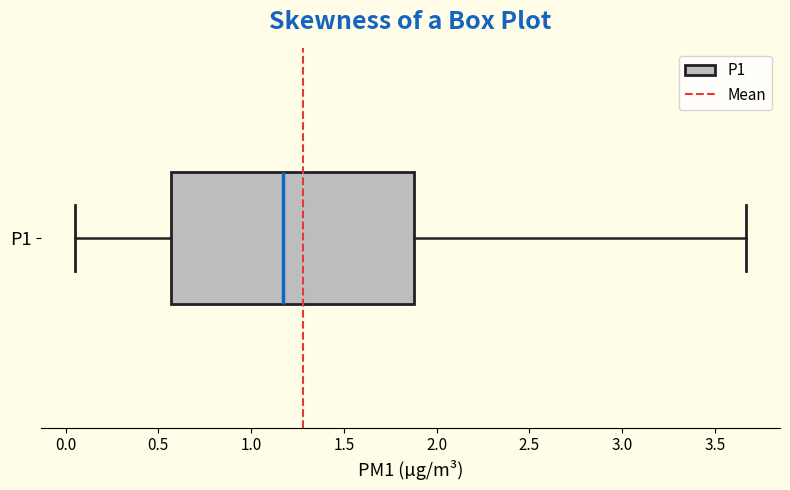

Transcribe this box plot: give where the median line is, the range the box spans, and where the two whiskers end, as read against the x-axis. The values are not printed on the chart, so give them approximately, as read against the axis.

median 1.15, box 0.55 to 1.90, whiskers 0.05 to 3.65